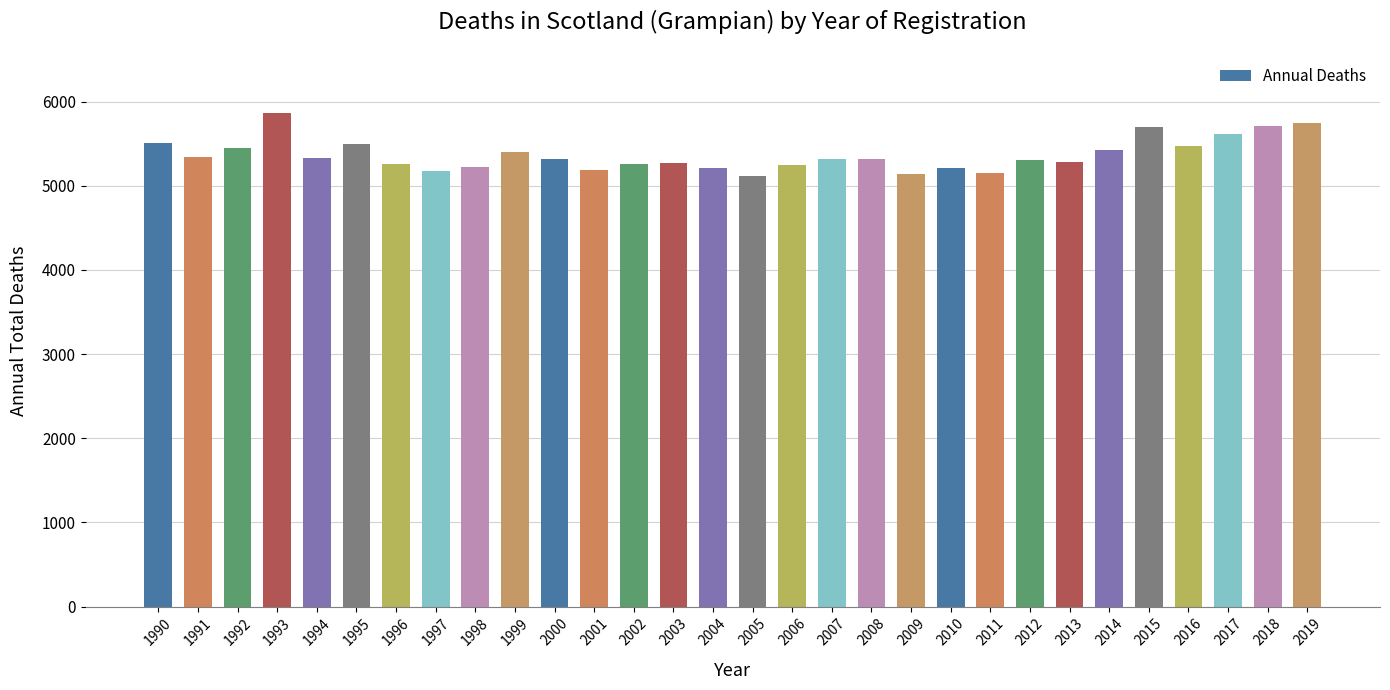

True or false: the data shows 2671 at 1998.

False